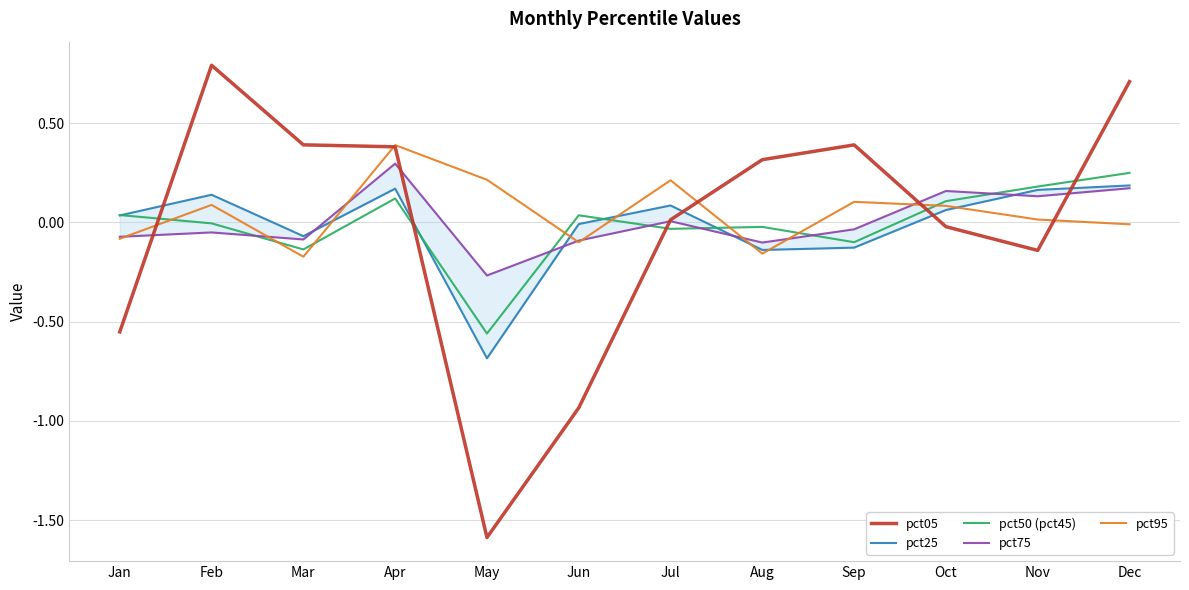

Reading left to right, extract all data points from this chart.

pct05: -0.6	0.8	0.4	0.4	-1.6	-0.9	0.0	0.3	0.4	-0.0	-0.1	0.7
pct25: 0.0	0.1	-0.1	0.2	-0.7	-0.0	0.1	-0.1	-0.1	0.1	0.2	0.2
pct50 (pct45): 0.0	-0.0	-0.1	0.1	-0.6	0.0	-0.0	-0.0	-0.1	0.1	0.2	0.2
pct75: -0.1	-0.1	-0.1	0.3	-0.3	-0.1	0.0	-0.1	-0.0	0.2	0.1	0.2
pct95: -0.1	0.1	-0.2	0.4	0.2	-0.1	0.2	-0.2	0.1	0.1	0.0	-0.0